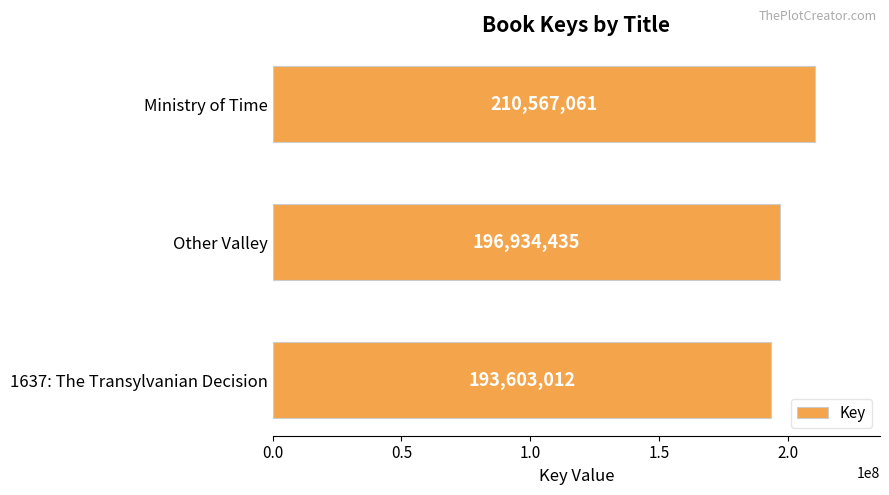

List the labels in order of value, smallest first.

1637: The Transylvanian Decision, Other Valley, Ministry of Time